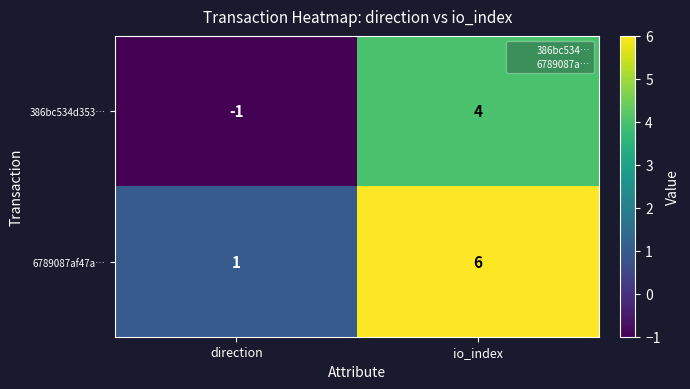

What is the difference between the highest and lowest values at direction?

2